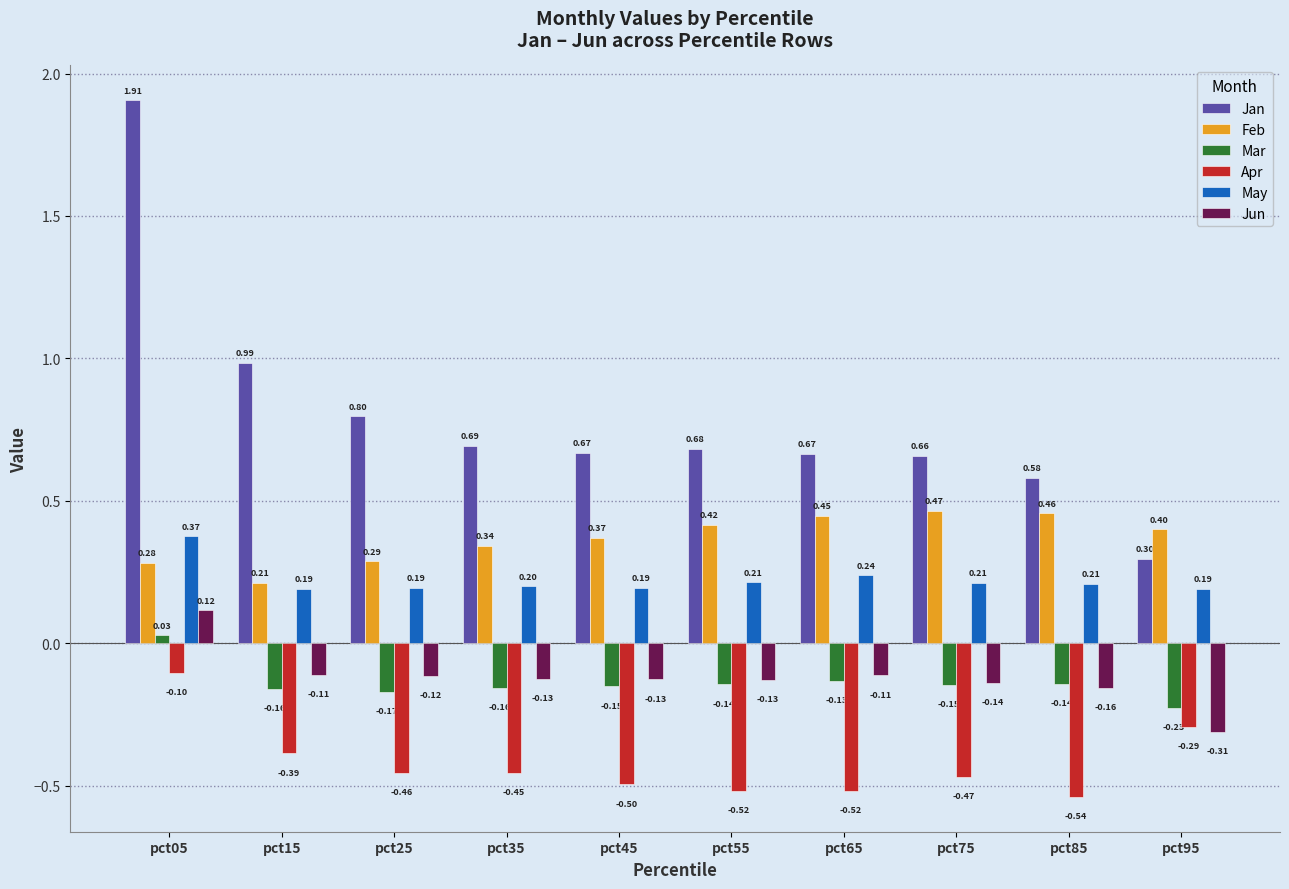

Which series changed the most between pct65 and pct85?

Jan